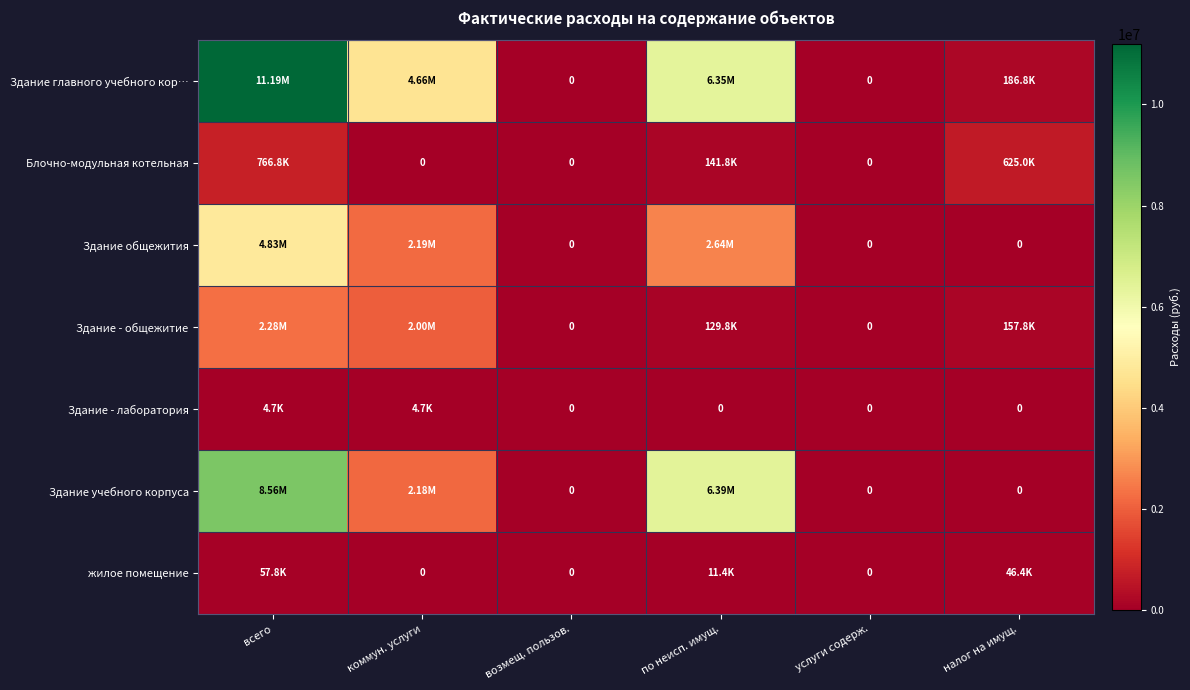

Between всего and услуги содерж., which series saw the biggest shift?

Здание главного учебного кор…